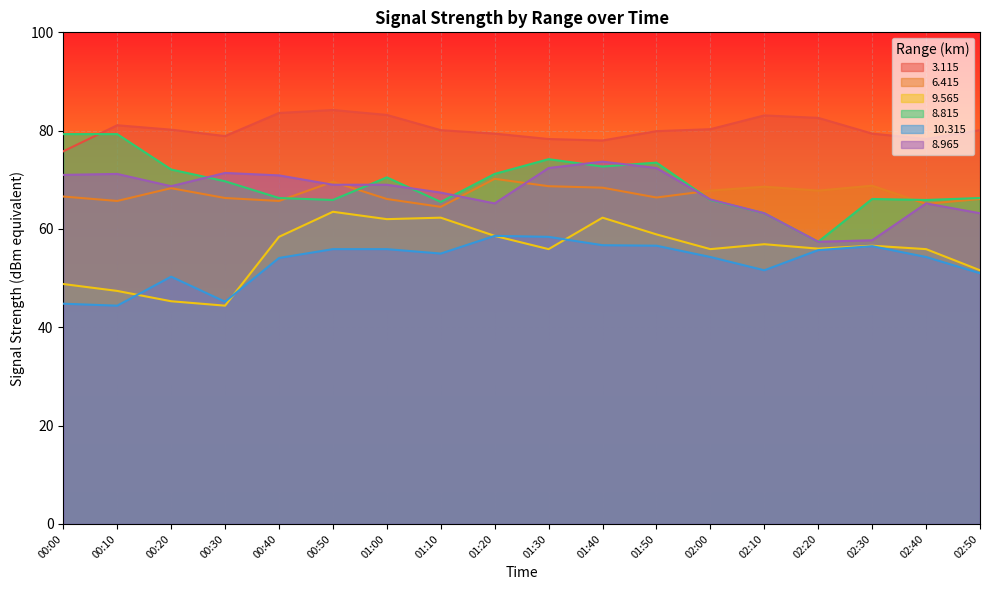

Does the chart display data point markers on the line(s)?

No